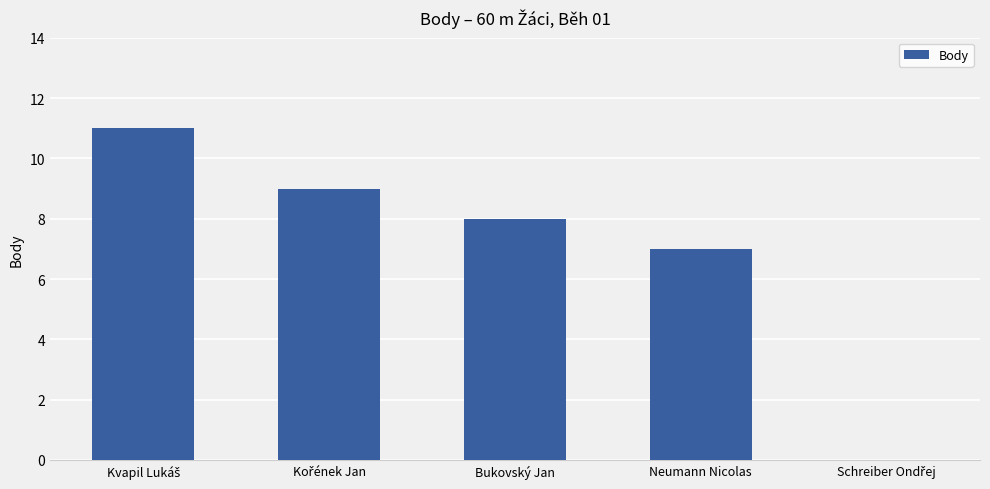

Are the bars horizontal?

No